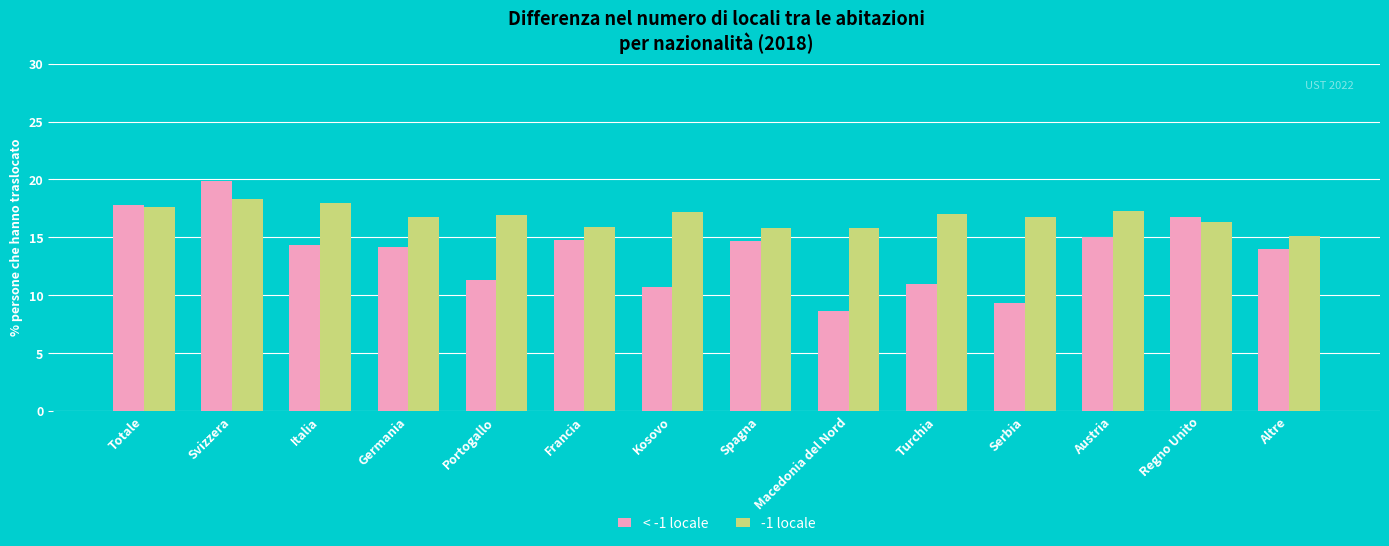

Where does the < -1 locale series first go above 14?

Totale